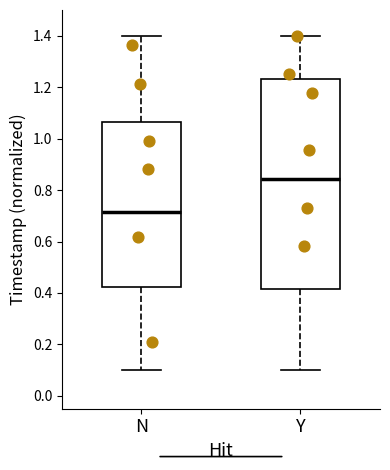

Reading left to right, read every box against the y-axis: the position of its median line, the range the box covers, and the ends of its whiskers. The values are not printed on the chart, so give them approximately, as read against the axis.

N: median 0.72, box 0.42 to 1.06, whiskers 0.10 to 1.40
Y: median 0.84, box 0.42 to 1.24, whiskers 0.10 to 1.40